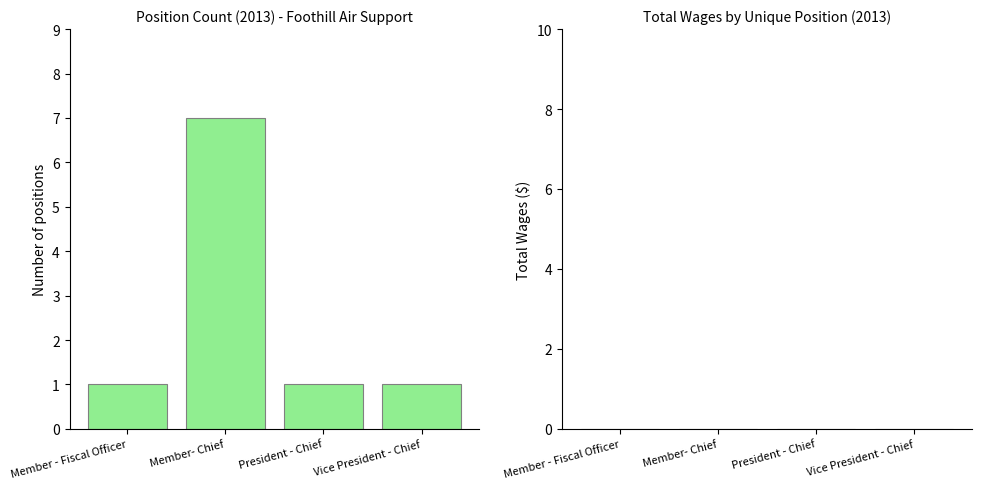

Count the number of categories in the chart.

4